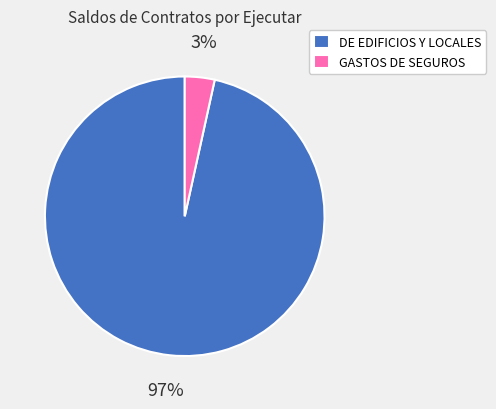

How many segments does this pie chart have?

2